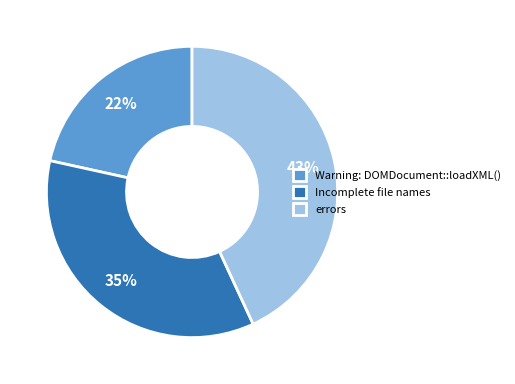

What is the ratio of the value at Warning: DOMDocument::loadXML() to the value at Incomplete file names?

0.6